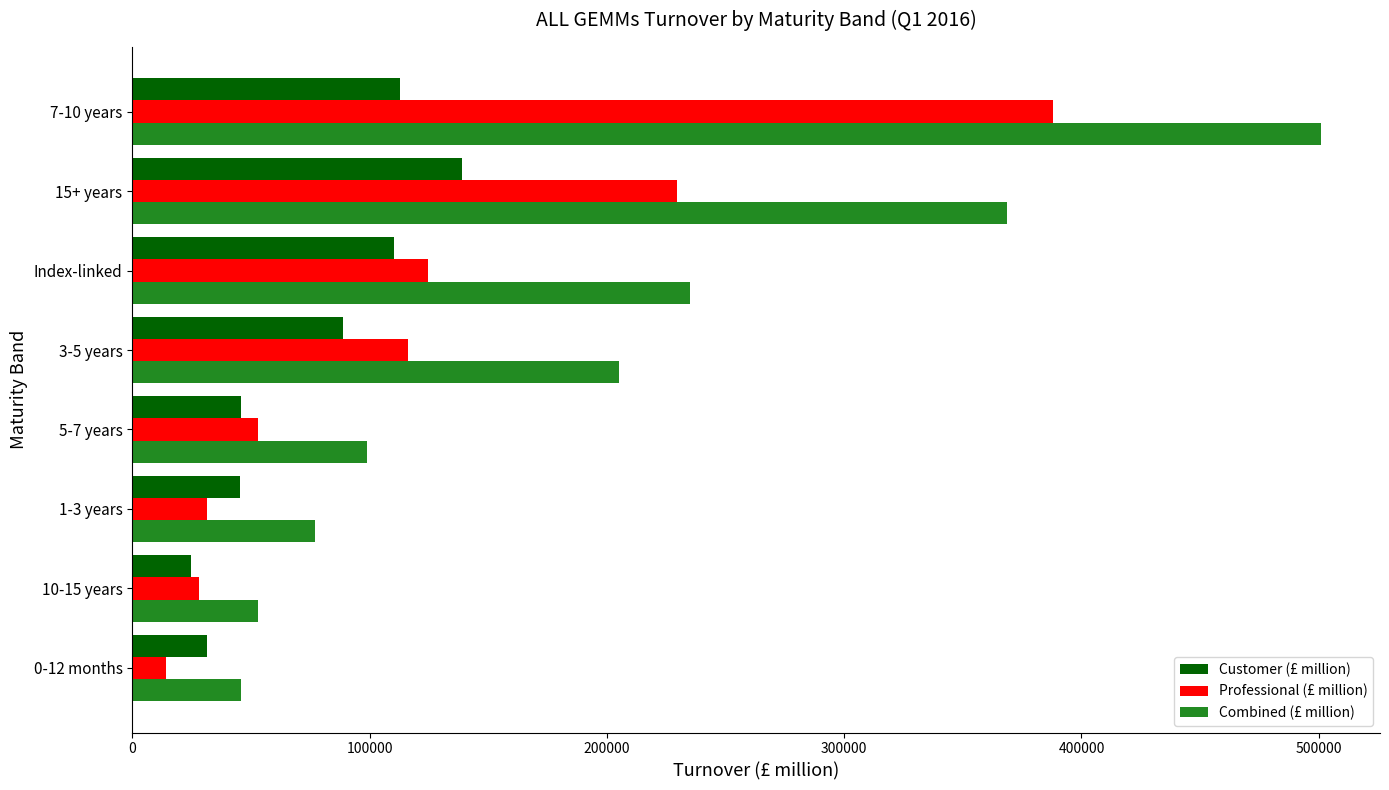

What is the maximum value shown in the chart?

500771.2